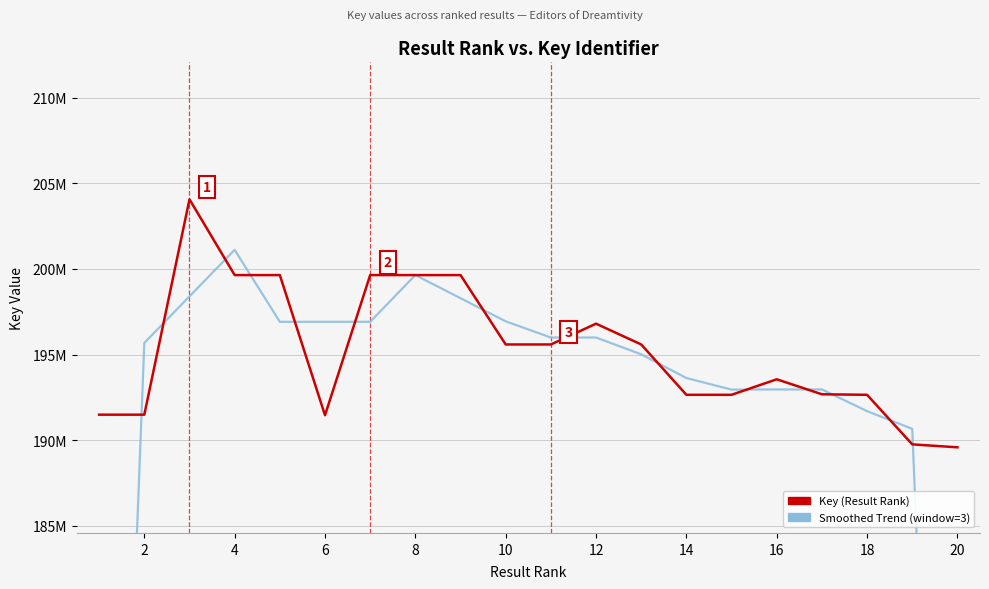

True or false: Smoothed Trend and Key (Result Rank) cross at least once.

True